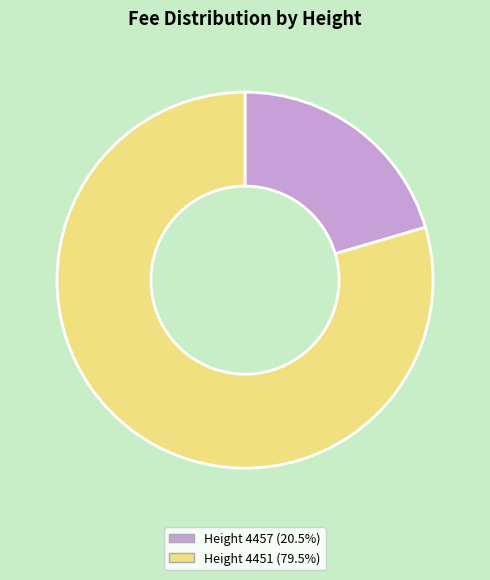

Is there any slice that represents more than half of the pie?

Yes